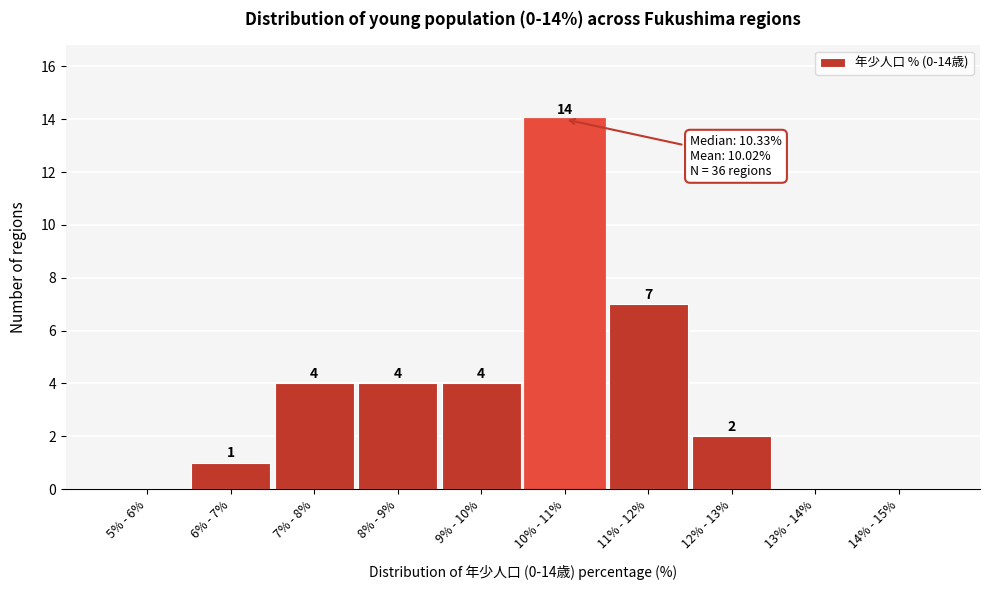

Reading left to right, extract all data points from this chart.

5% - 6%=0	6% - 7%=1	7% - 8%=4	8% - 9%=4	9% - 10%=4	10% - 11%=14	11% - 12%=7	12% - 13%=2	13% - 14%=0	14% - 15%=0